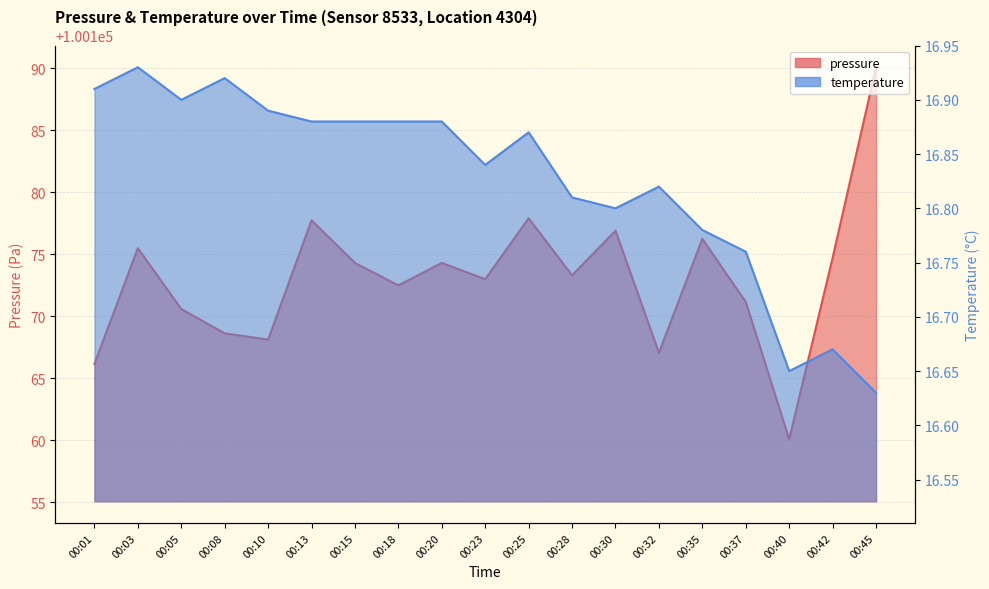

True or false: pressure and temperature cross at least once.

False